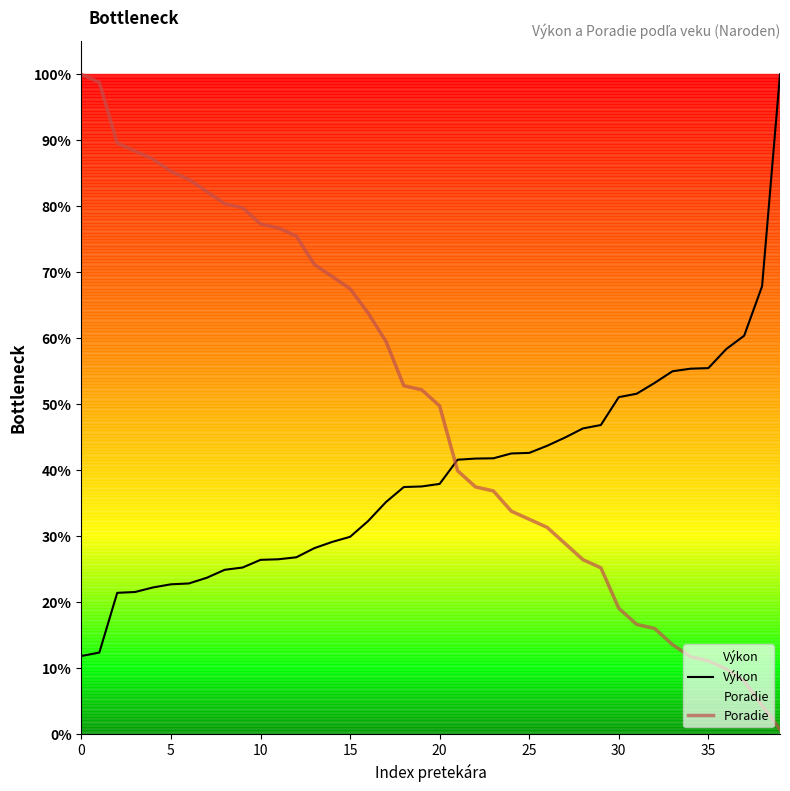

Does the chart display data point markers on the line(s)?

No